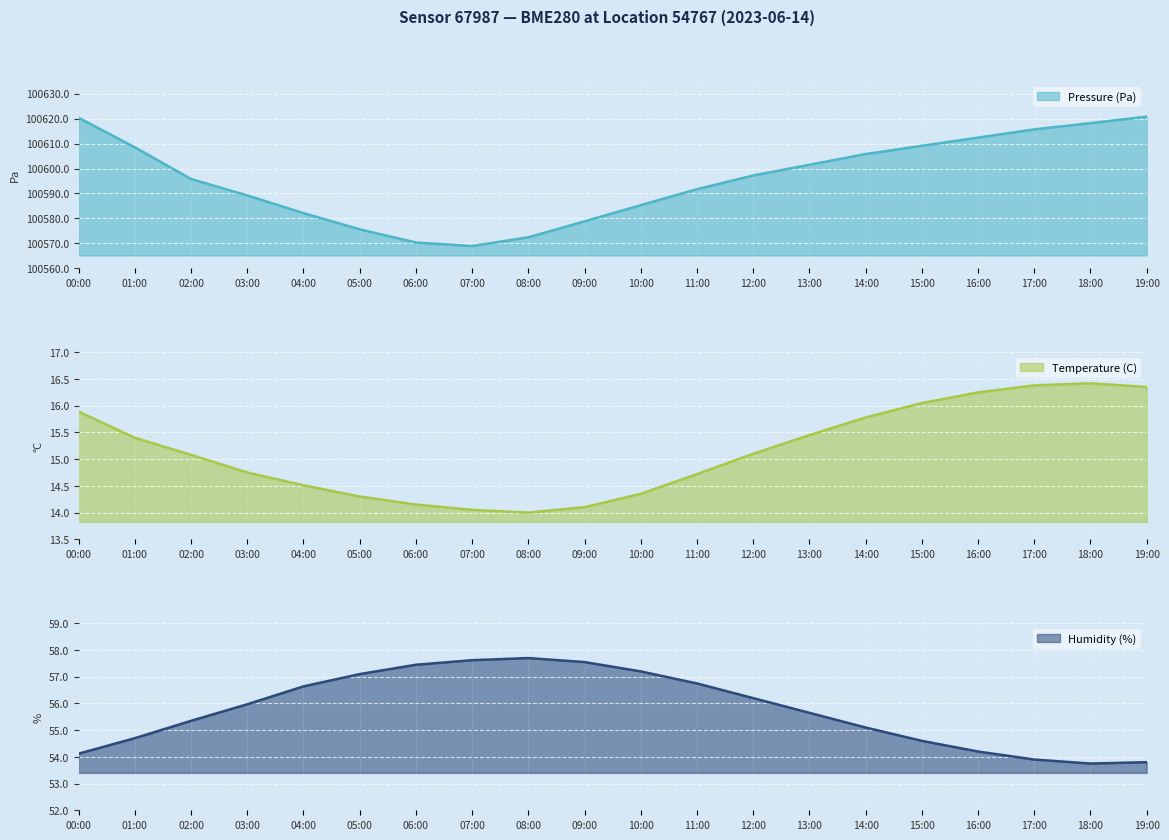

At which label is Temperature (C) closest to 15?

02:00